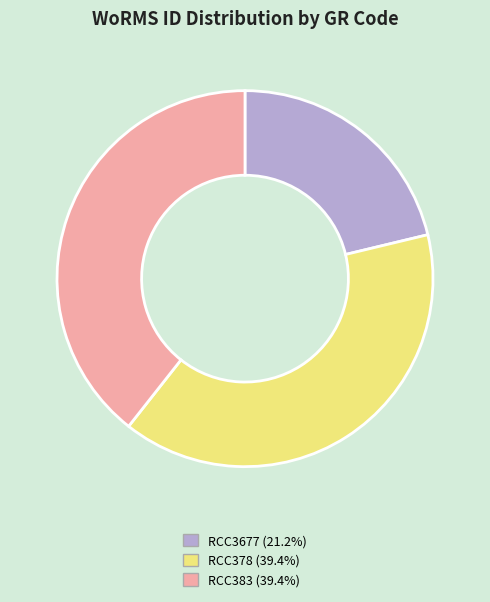

The RCC378 slice represents 39% of the pie. True or false?

True